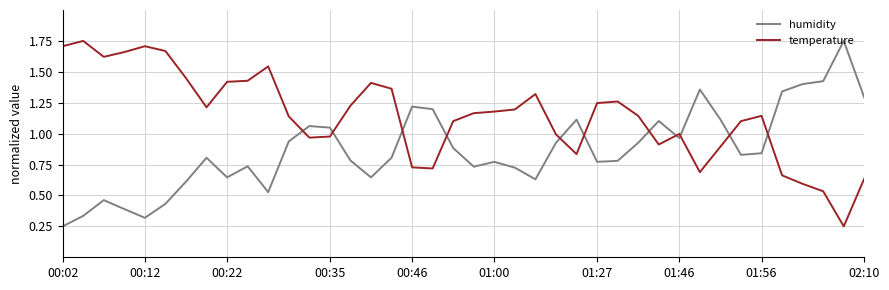

Rank the series by their average value, from highest to lowest.

temperature, humidity